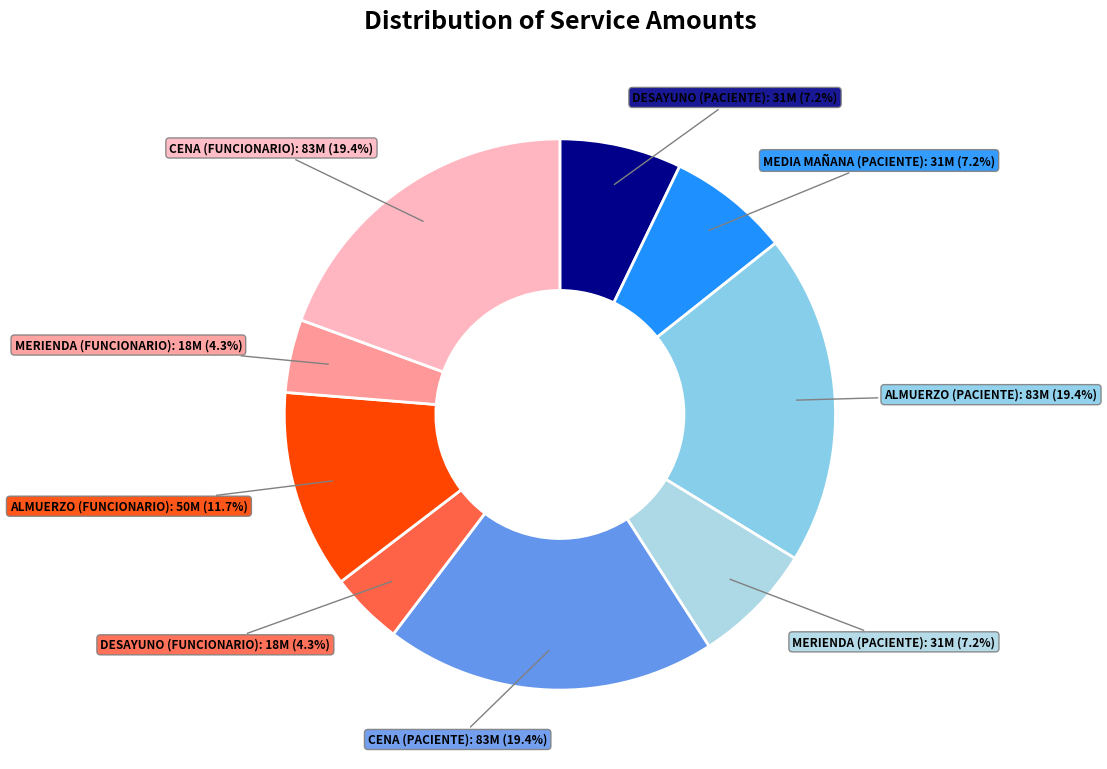

How many slices are in this pie chart?

9